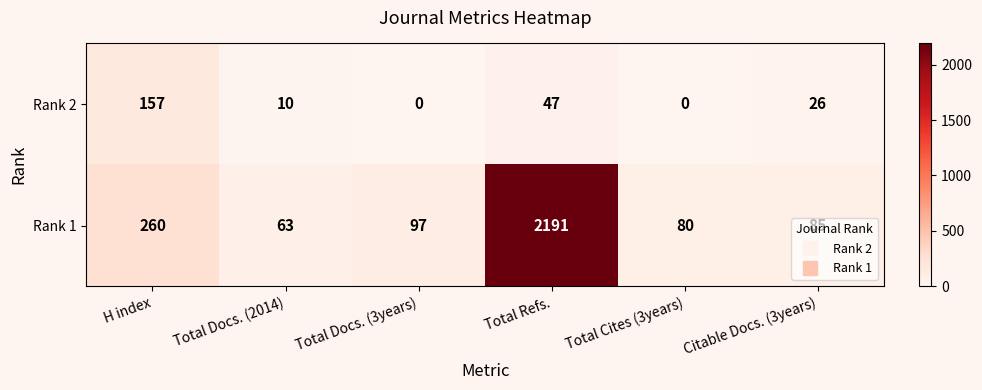

Read the Rank 2 value at Total Refs..

47